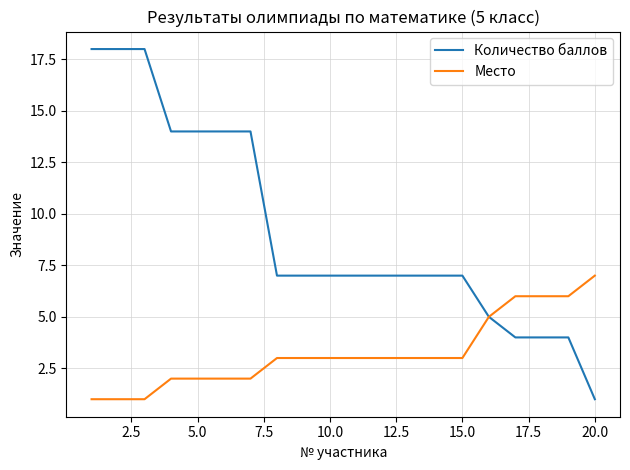

Rank the series by their average value, from lowest to highest.

Место, Количество баллов